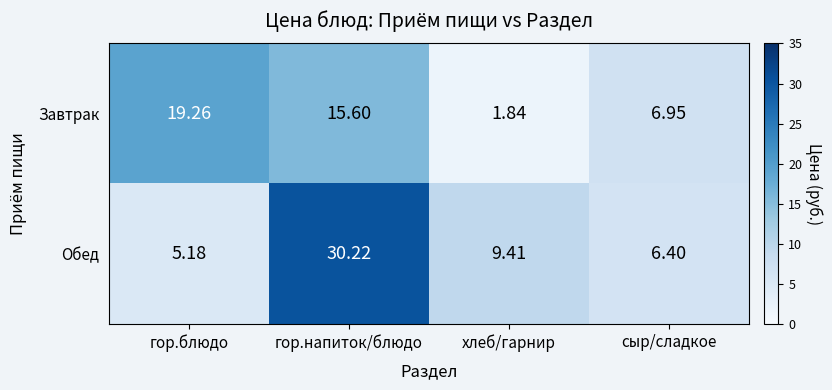

Where does the Обед series first go above 9?

гор.напиток/блюдо